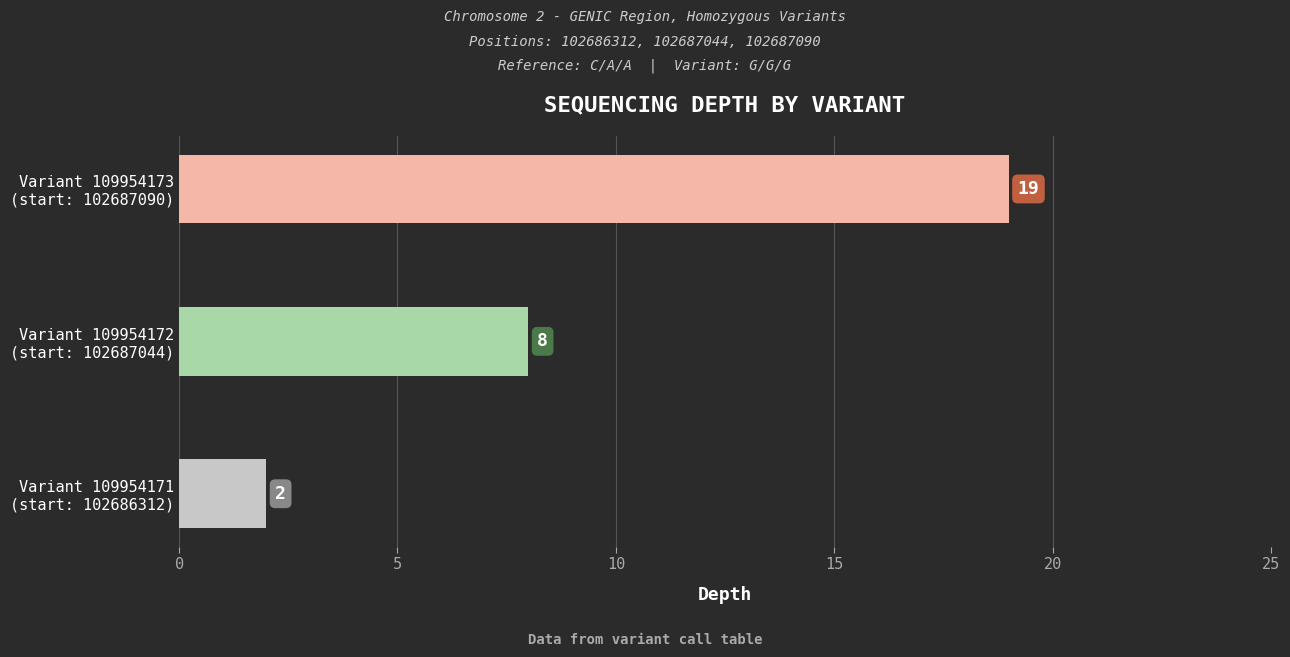

How many distinct data groups are displayed?

1